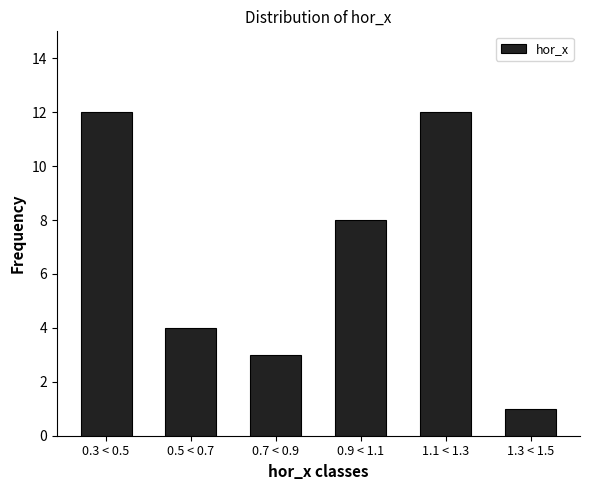

Reading left to right, transcribe all the data shown in this chart.

0.3 < 0.5=12	0.5 < 0.7=4	0.7 < 0.9=3	0.9 < 1.1=8	1.1 < 1.3=12	1.3 < 1.5=1